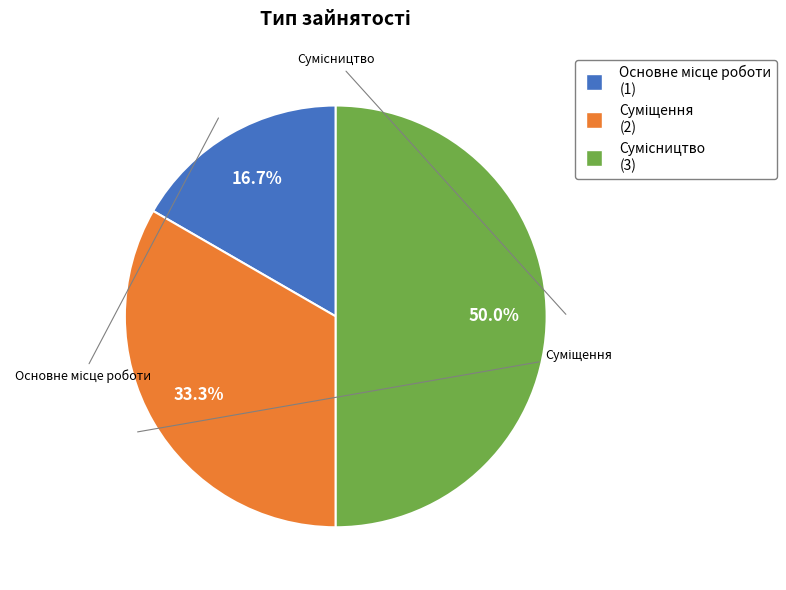

Is it true that Суміщення is 21% of the pie?

False